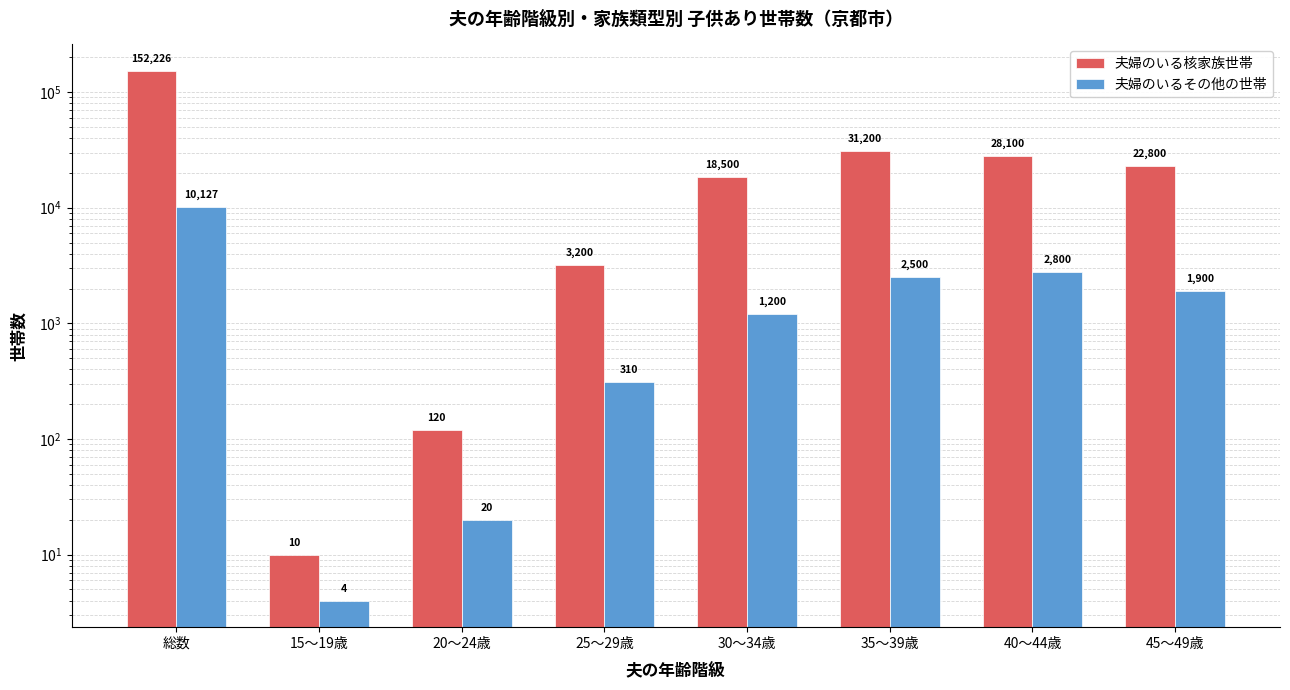

What is the label of the 4th bar from the left?

25～29歳